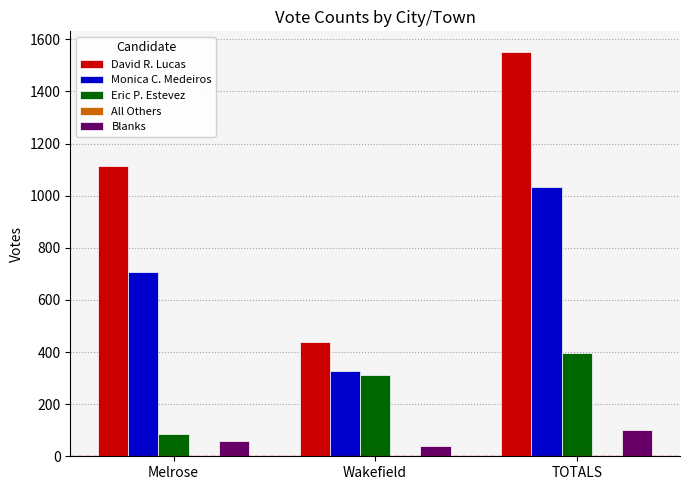

At which category is the sum across all series the highest?

TOTALS